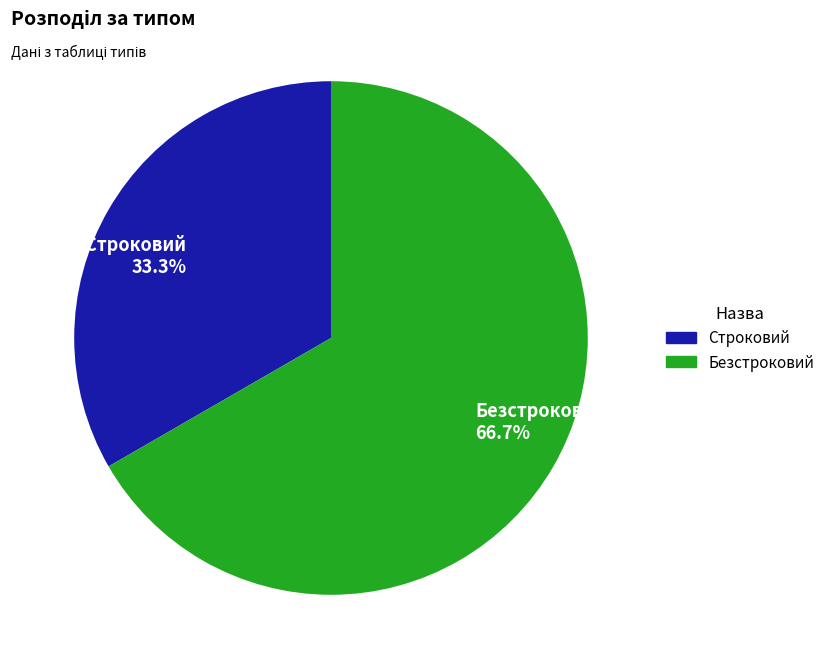

What percentage is the Строковий slice, to the nearest percent?

33%